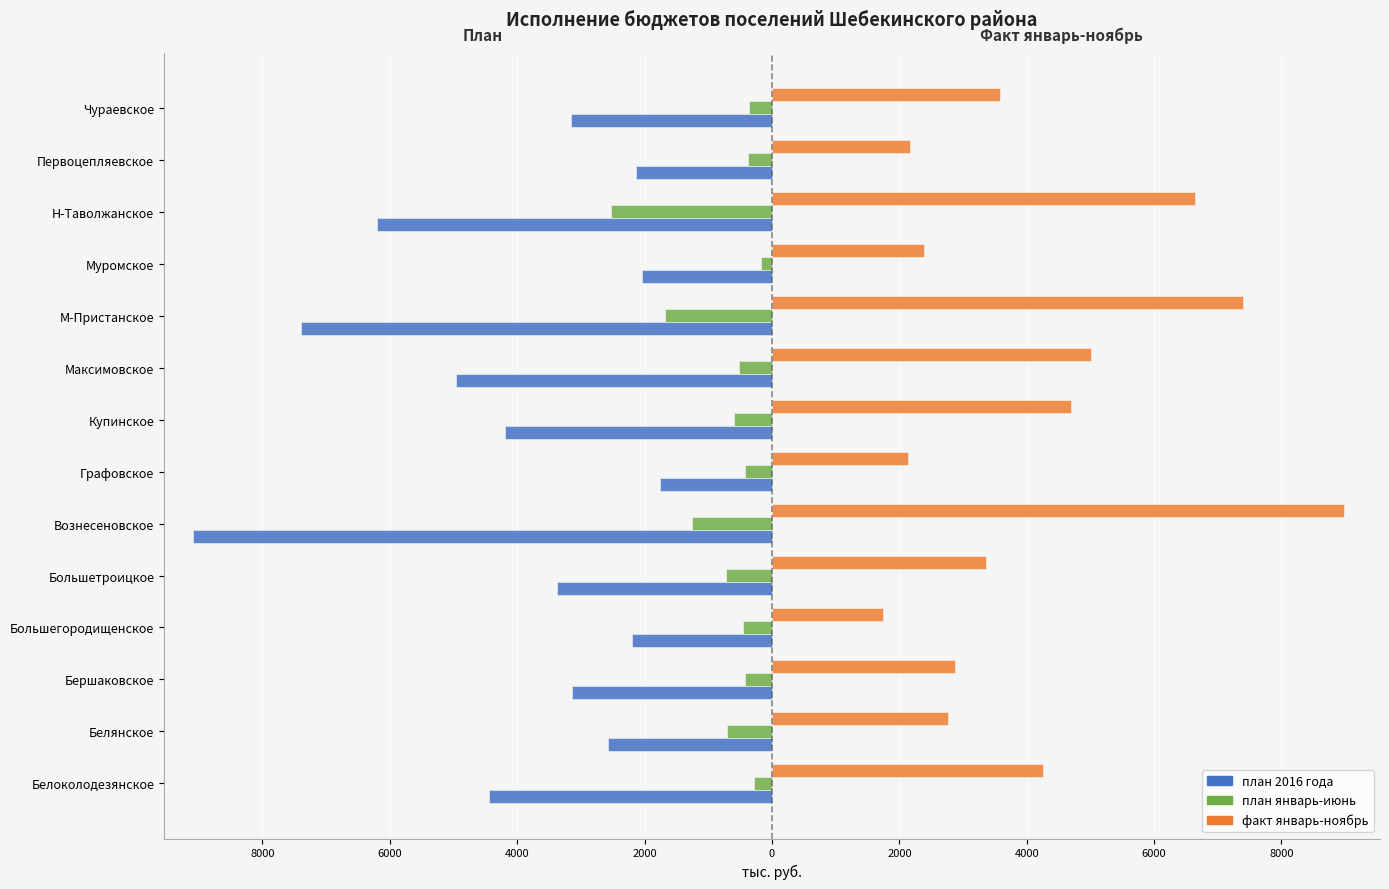

Does the chart contain any negative values?

Yes